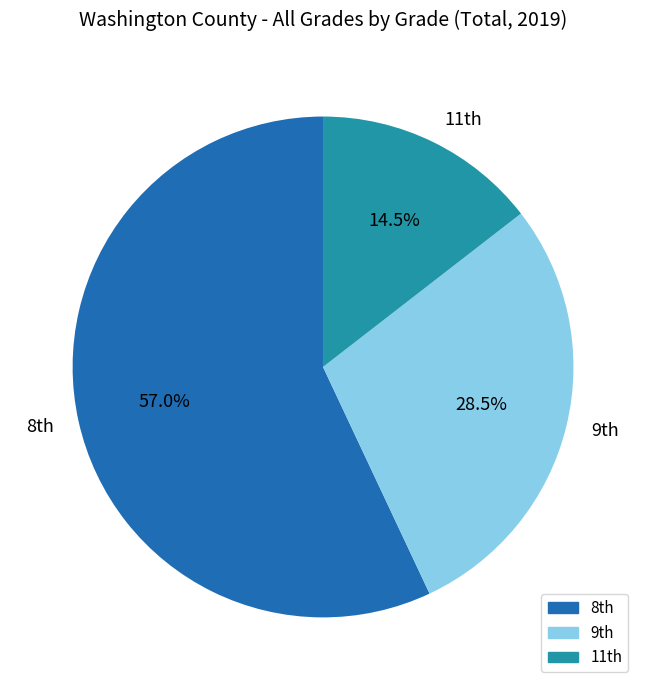

To the nearest percent, what is the average slice percentage?

33%